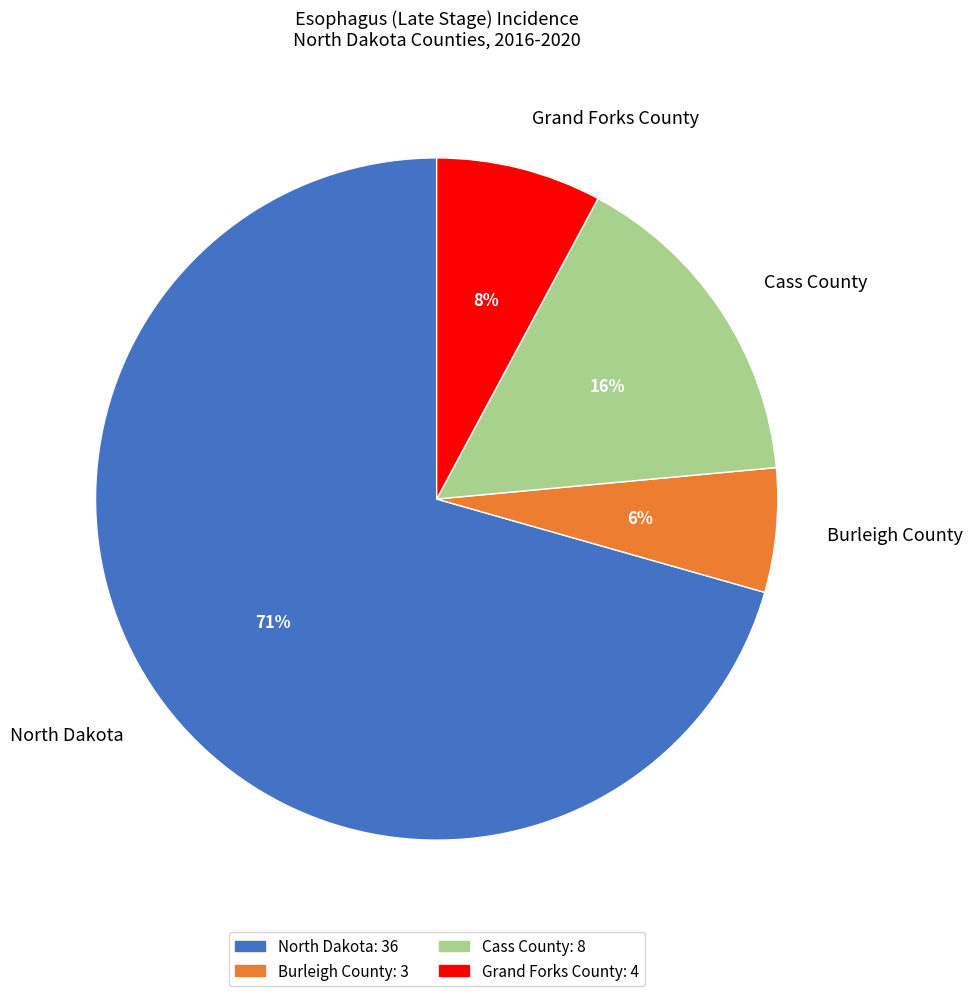

Which has a higher value, Grand Forks County or Burleigh County?

Grand Forks County